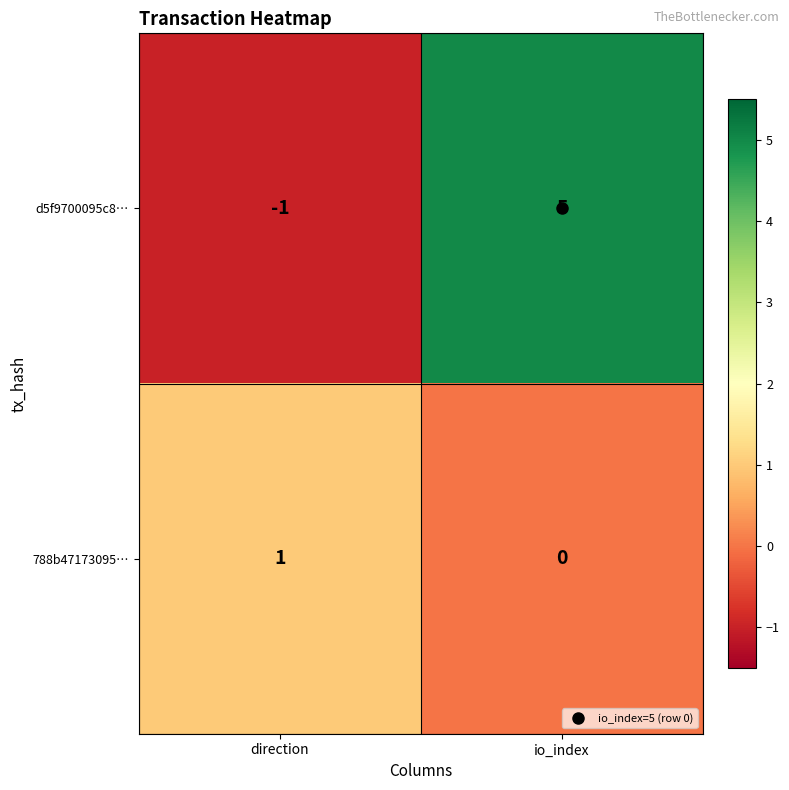

The value of d5f9700095c8… at direction is -1. True or false?

True